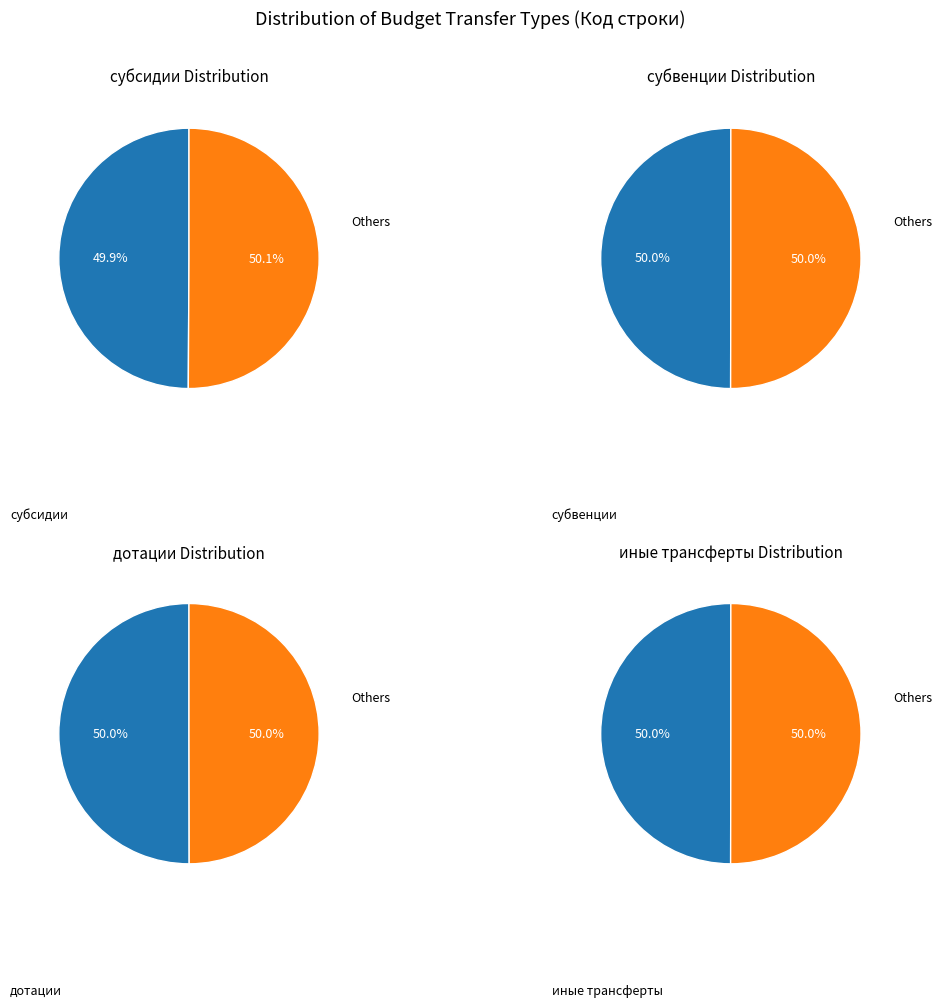

Is субсидии the majority of the pie?

No